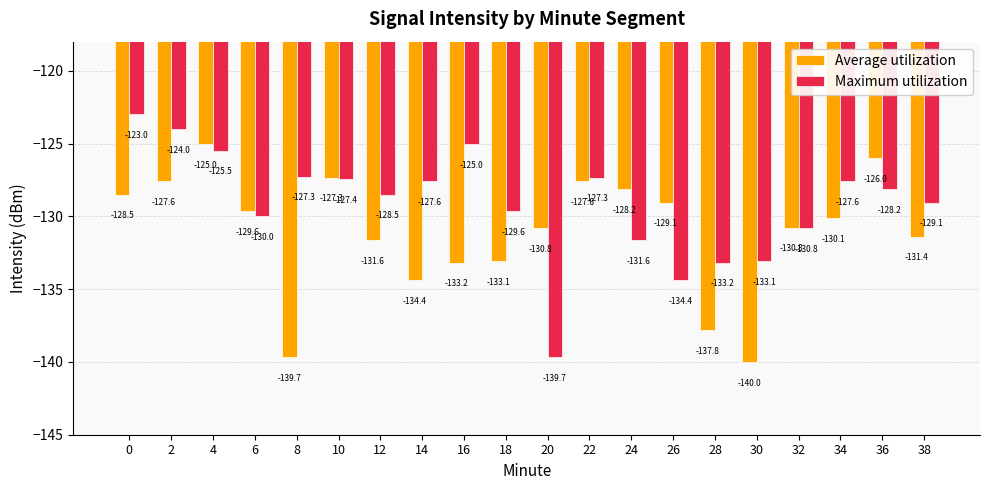

At which category is the sum across all series the highest?

4